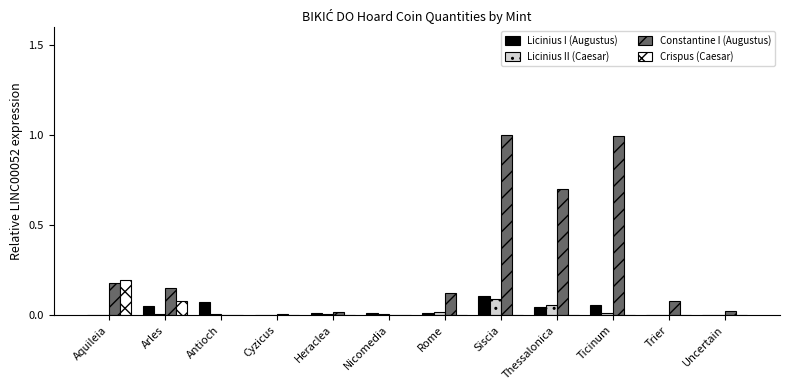

At which category is the sum across all series the highest?

Siscia